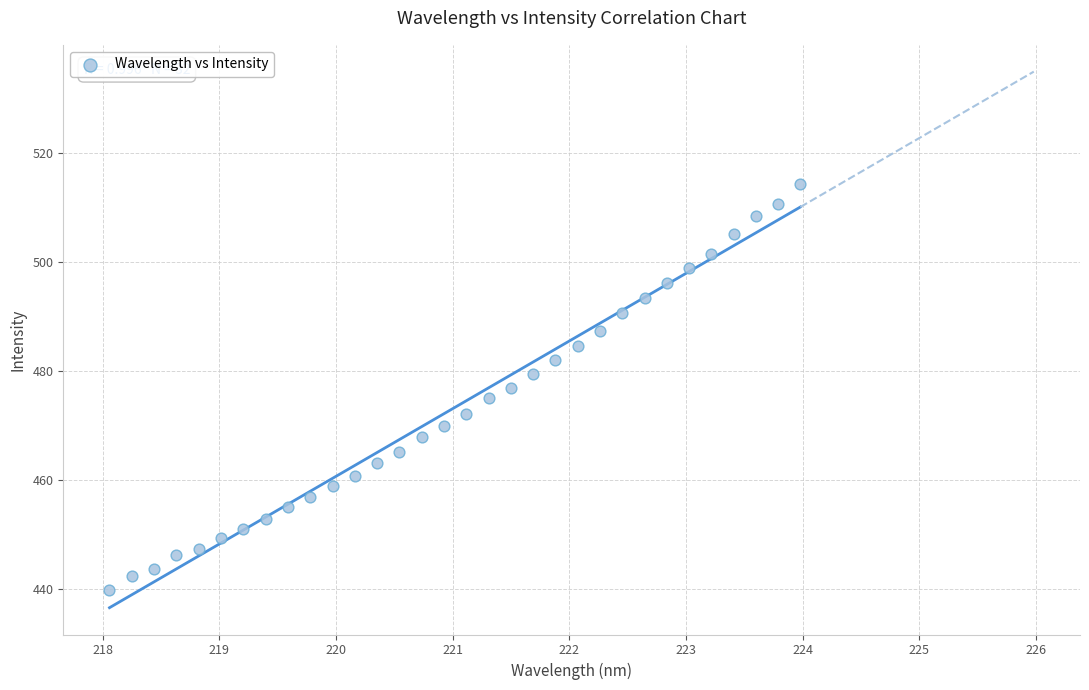

What is the range of Y values (max minus min)?

74.4